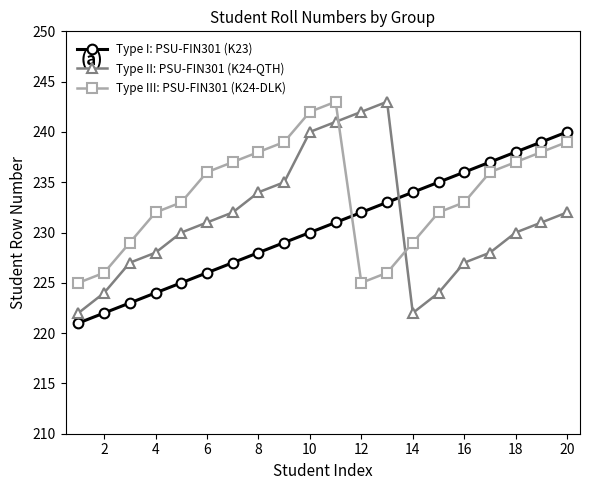

Reading left to right, extract all data points from this chart.

Type I: PSU-FIN301 (K23): 221	222	223	224	225	226	227	228	229	230	231	232	233	234	235	236	237	238	239	240
Type II: PSU-FIN301 (K24-QTH): 222	224	227	228	230	231	232	234	235	240	241	242	243	222	224	227	228	230	231	232
Type III: PSU-FIN301 (K24-DLK): 225	226	229	232	233	236	237	238	239	242	243	225	226	229	232	233	236	237	238	239